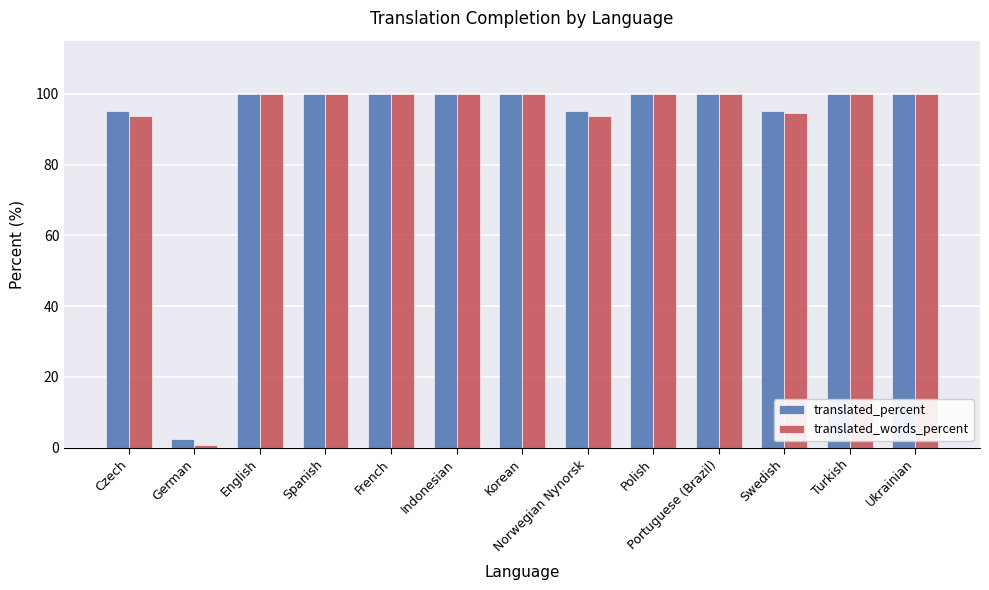

Between English and Norwegian Nynorsk, which series saw the biggest shift?

translated_words_percent